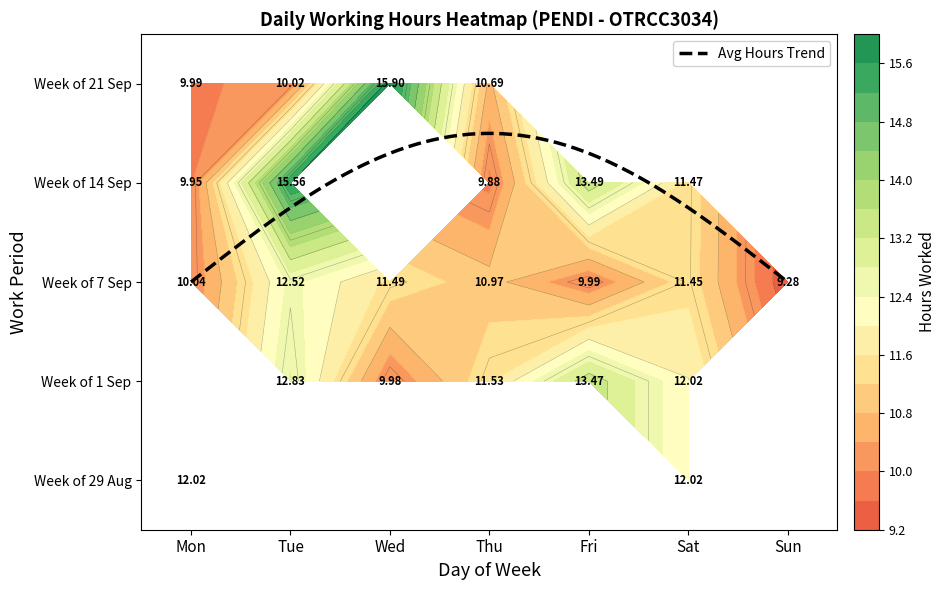

At which label is 29 closest to 6?

Tue